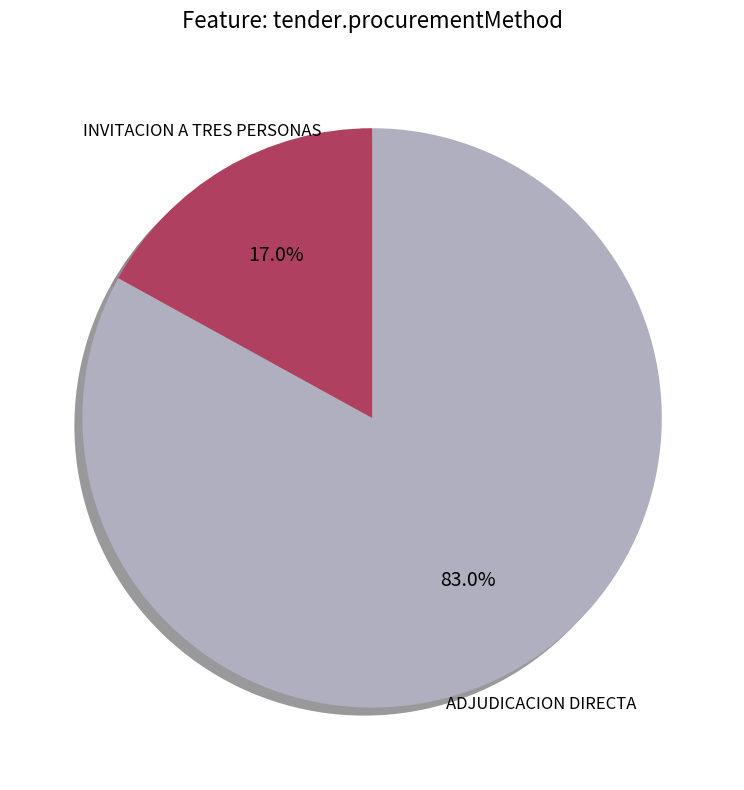

Which category has the smallest portion of the pie?

INVITACION A TRES PERSONAS